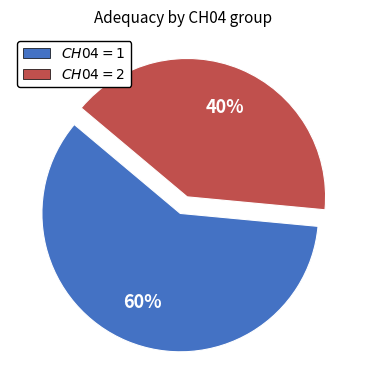

To the nearest percent, what is the average slice percentage?

50%